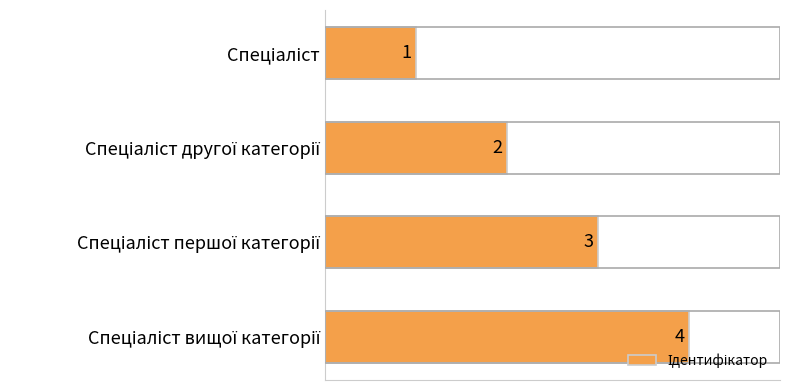

What is the sum of all values?

10